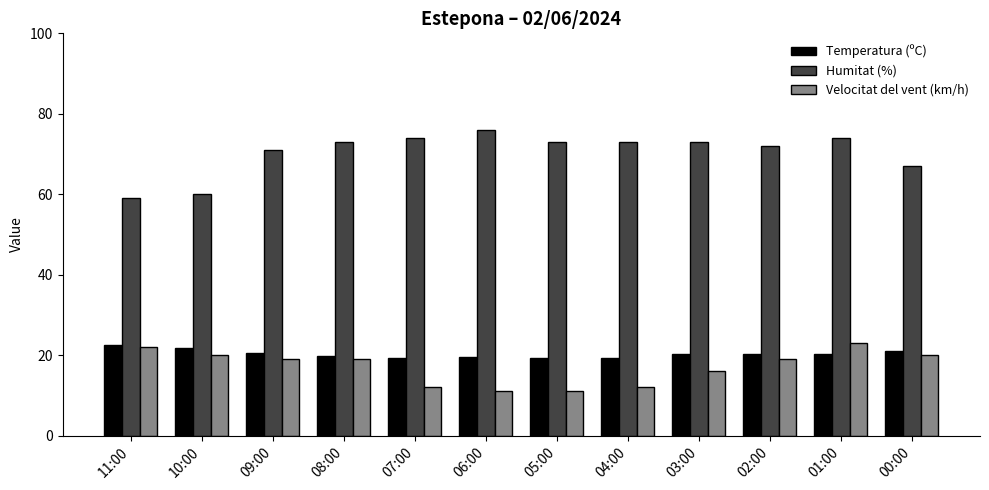

At 05:00, list the series in order from largest to smallest.

Humitat (%), Temperatura (ºC), Velocitat del vent (km/h)